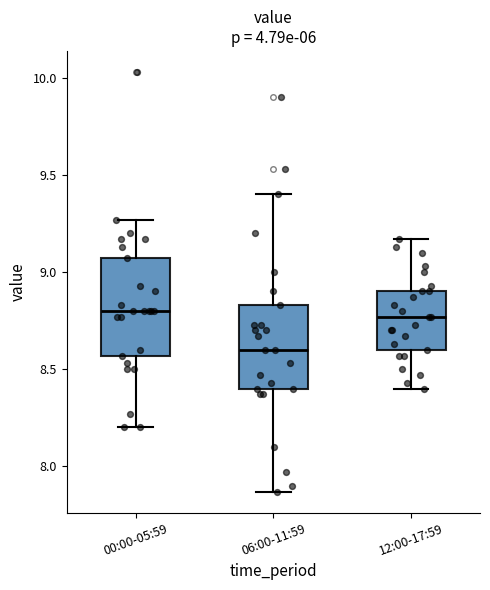

Reading left to right, transcribe this box plot: for each box, give where its median line is, the range the box spans, and where its two whiskers end, as read against the y-axis. The values are not printed on the chart, so give them approximately, as read against the axis.

00:00-05:59: median 8.80, box 8.55 to 9.05, whiskers 8.20 to 9.25
06:00-11:59: median 8.60, box 8.40 to 8.85, whiskers 7.85 to 9.40
12:00-17:59: median 8.75, box 8.60 to 8.90, whiskers 8.40 to 9.15